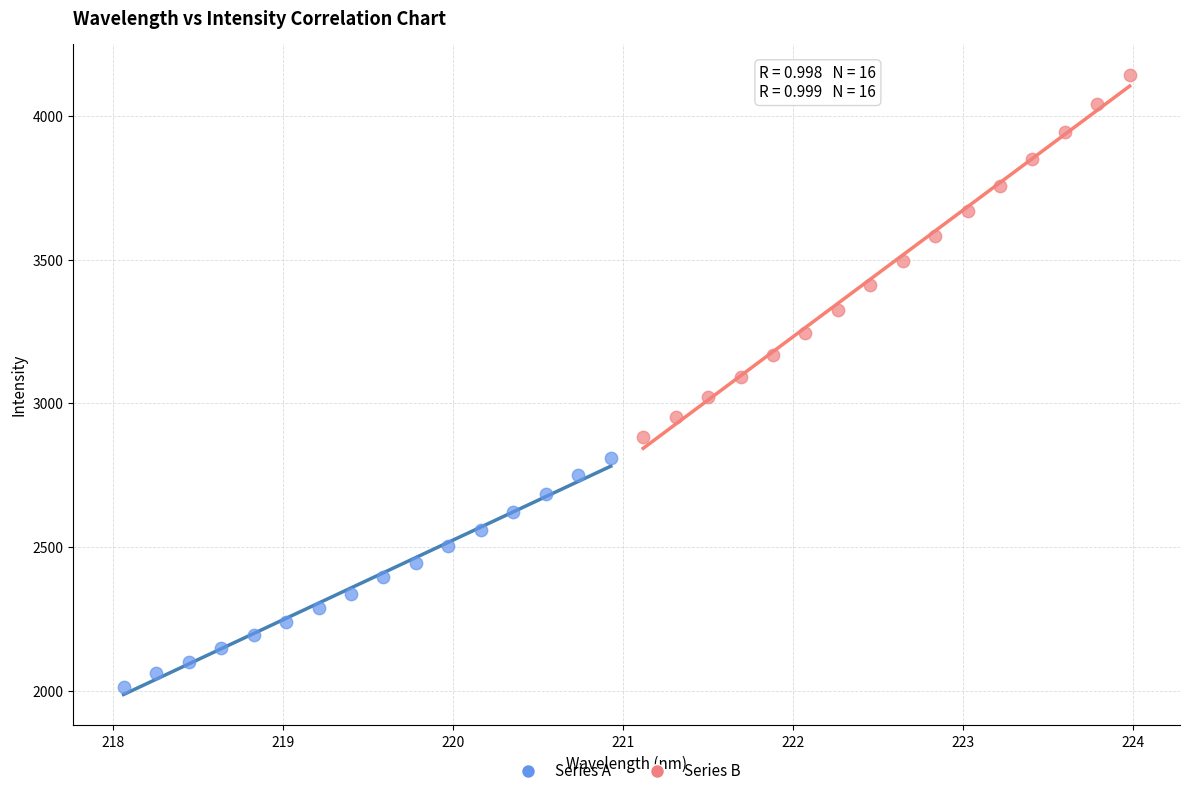

Which series has the largest Y range (max minus min)?

Series B